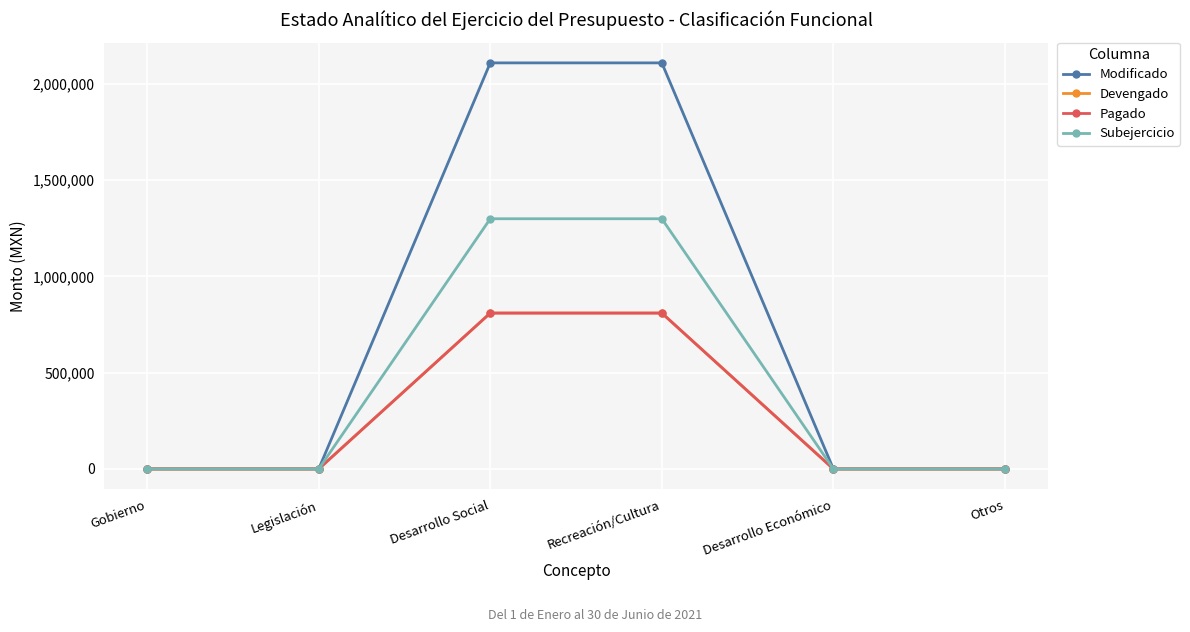

Does the chart have visible grid lines?

Yes